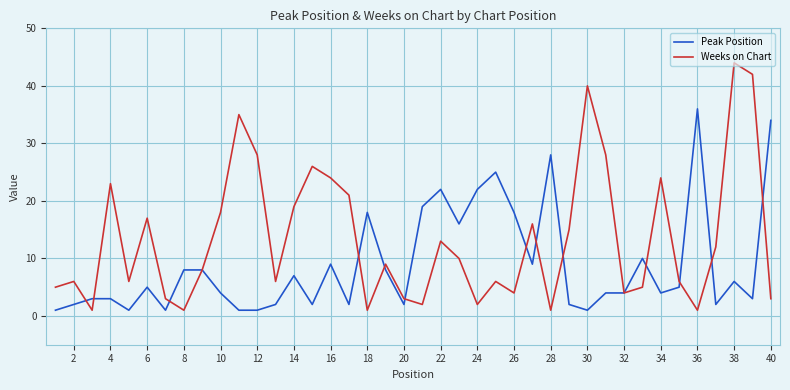

List the series in order of their peak value, lowest first.

Peak Position, Weeks on Chart